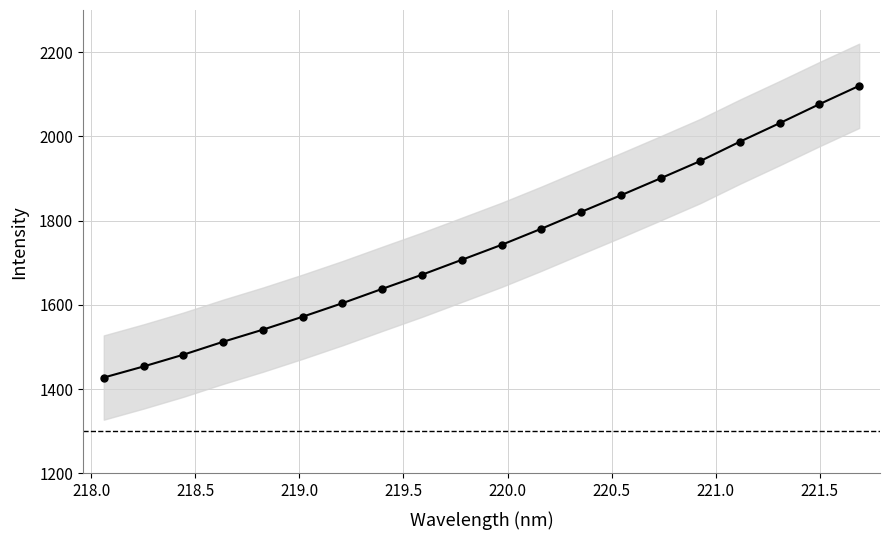

Reading left to right, extract all data points from this chart.

1427.7	1454.0	1481.9	1512.6	1541.3	1572.1	1604.2	1638.2	1671.7	1707.0	1742.6	1780.8	1820.7	1860.1	1900.5	1941.5	1987.6	2031.5	2076.6	2120.0